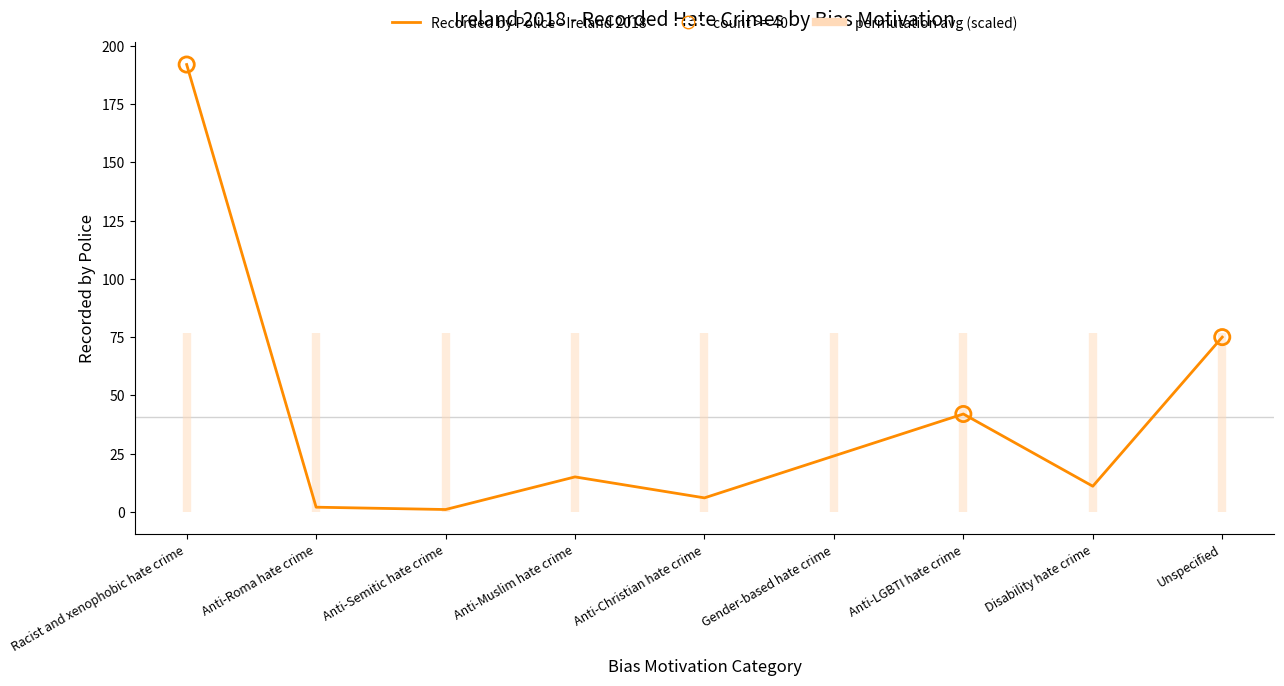

What is the change in value from Anti-Christian hate crime to Gender-based hate crime?

+18